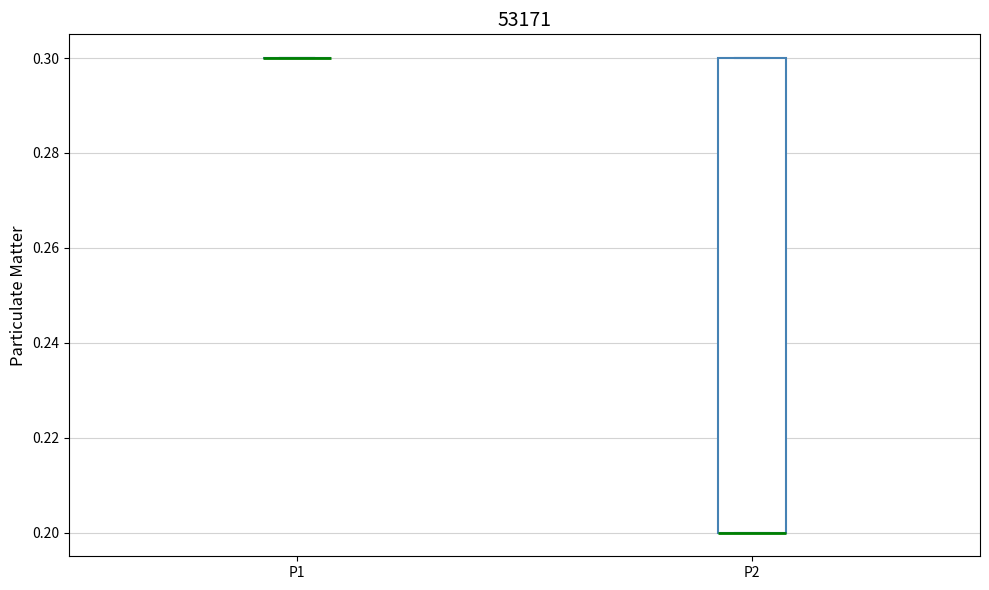

Reading left to right, read every box against the y-axis: the position of its median line, the range the box covers, and the ends of its whiskers. The values are not printed on the chart, so give them approximately, as read against the axis.

P1: box collapsed to a line at 0.3, whiskers 0.3 to 0.3
P2: median 0.2 (drawn on the box's lower edge), box 0.2 to 0.3, whiskers 0.2 to 0.3